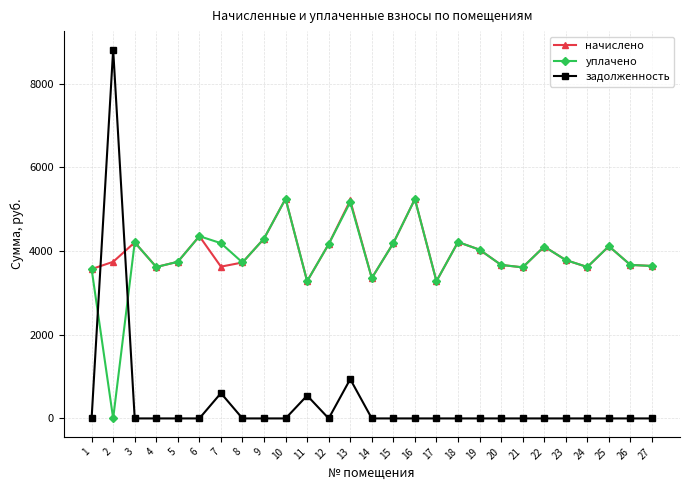

Is it true that уплачено equals 7677.7 at 9?

False